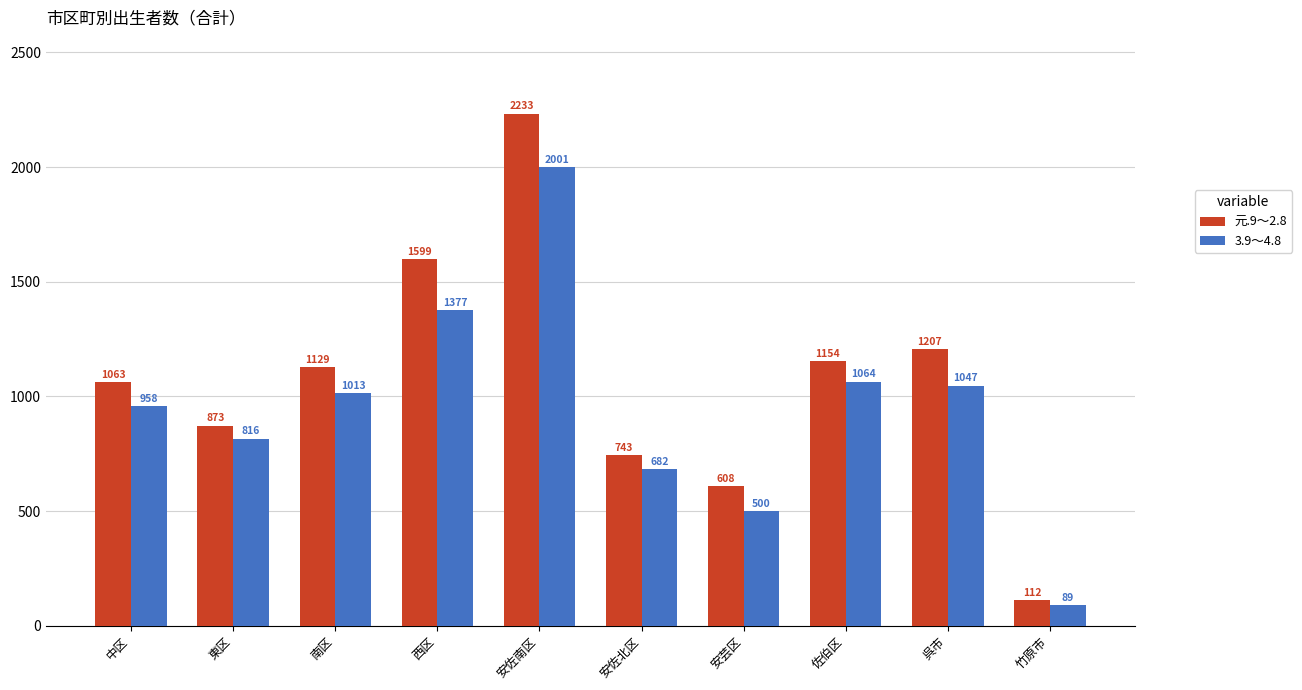

Between 中区 and 佐伯区, which series saw the biggest shift?

3.9～4.8